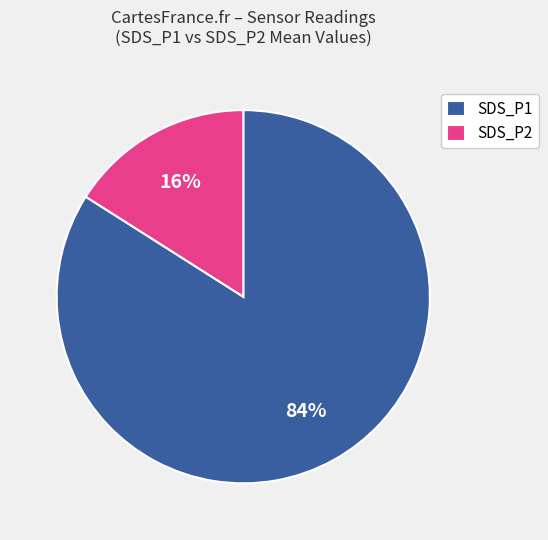

To the nearest percent, what percentage of the pie is SDS_P2?

16%